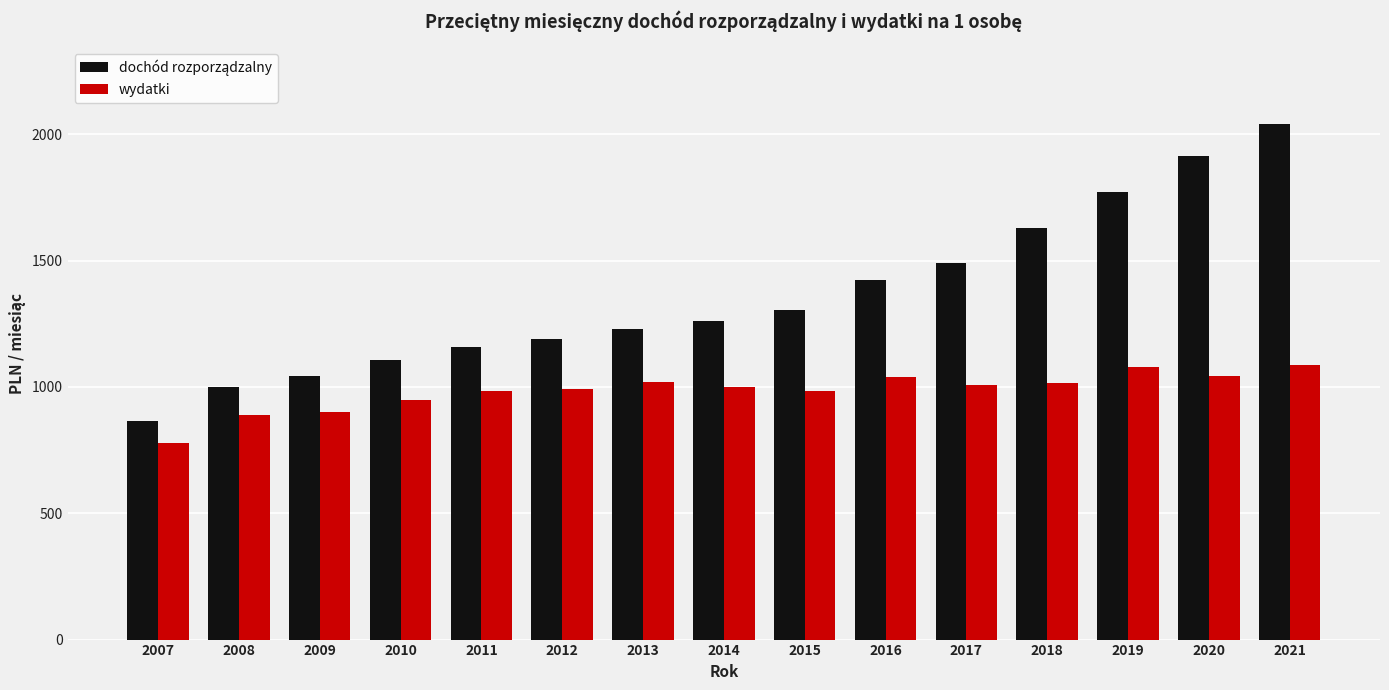

What is the difference between the highest and lowest values at 2017?

485.8